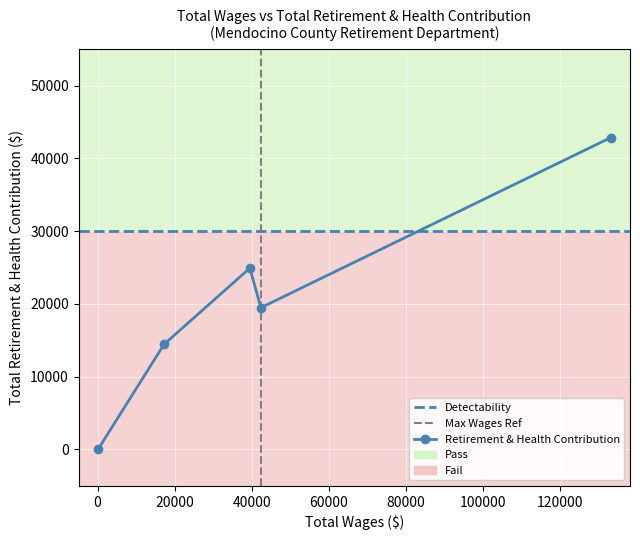

At which category does the data reach its first local peak?

39520.0